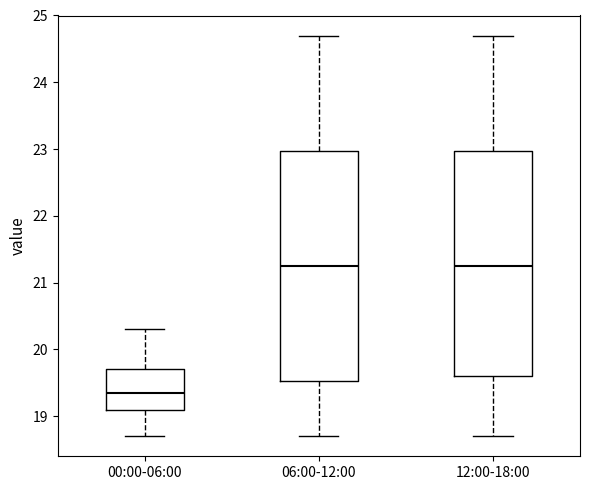

Reading left to right, transcribe this box plot: for each box, give where its median line is, the range the box spans, and where its two whiskers end, as read against the y-axis. The values are not printed on the chart, so give them approximately, as read against the axis.

00:00-06:00: median 19.4, box 19.1 to 19.7, whiskers 18.7 to 20.3
06:00-12:00: median 21.3, box 19.5 to 23.0, whiskers 18.7 to 24.7
12:00-18:00: median 21.3, box 19.6 to 23.0, whiskers 18.7 to 24.7